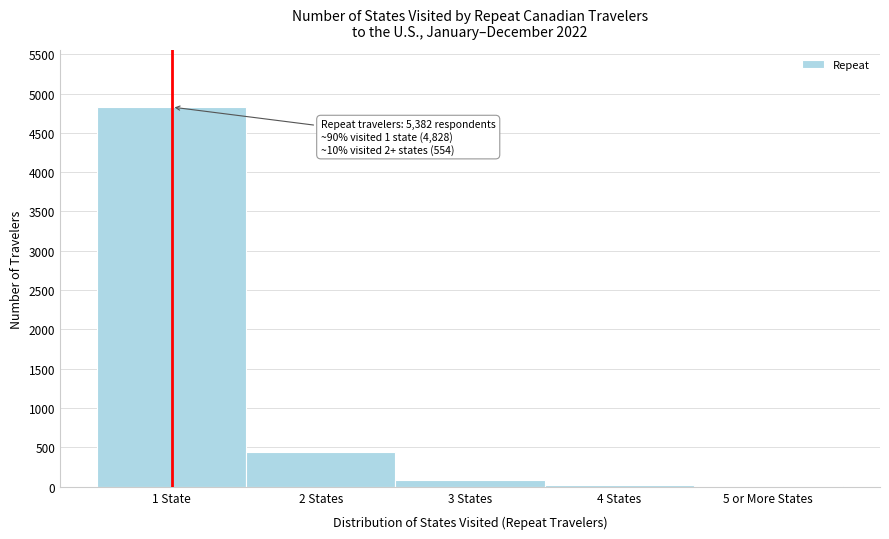

What is the sum of all values?

5382